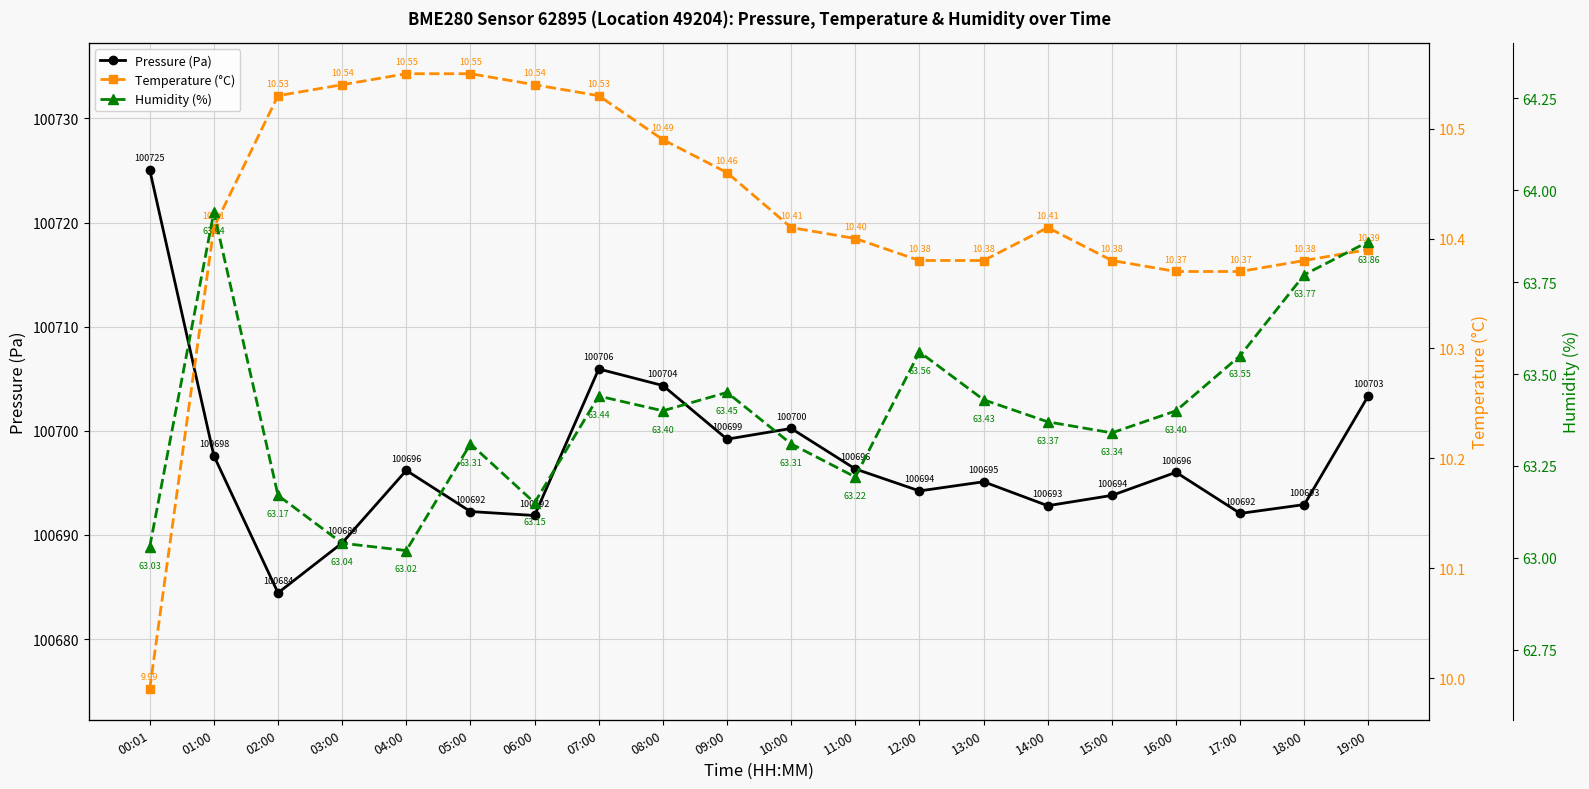

What is the spread (max minus min) of values at 05:00?

100681.7